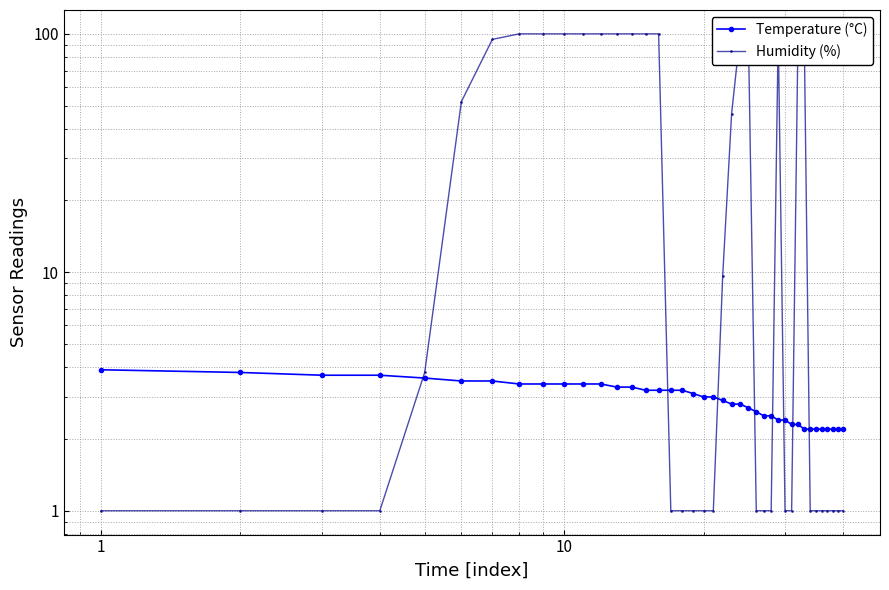

How many times do Humidity (%) and Temperature (°C) cross each other?

8